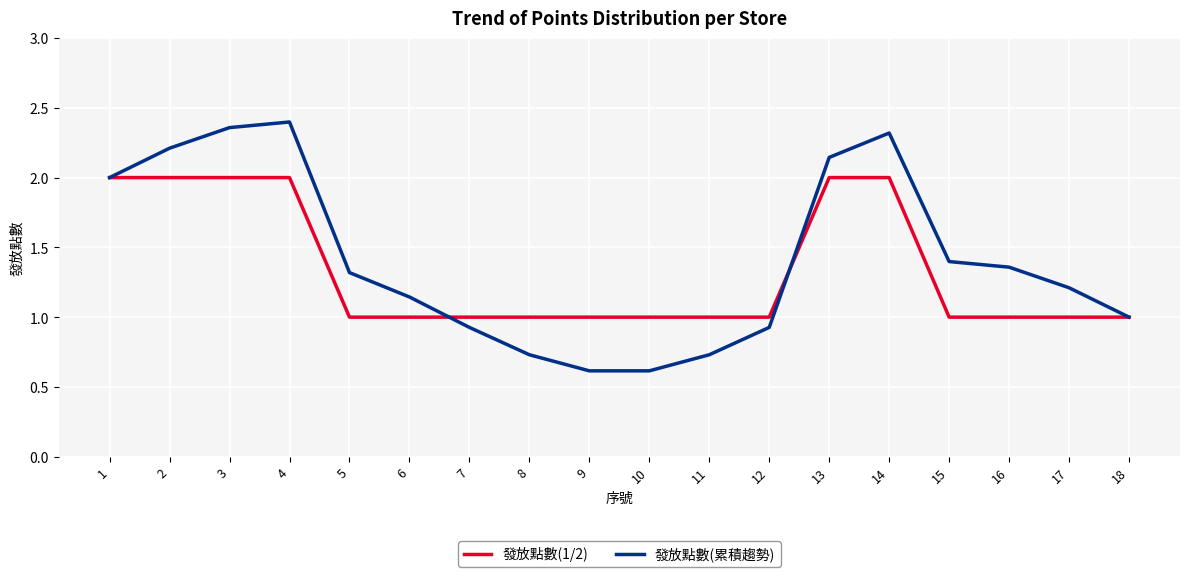

The value of 發放點數(累積趨勢) at 8 is 1.2. True or false?

False